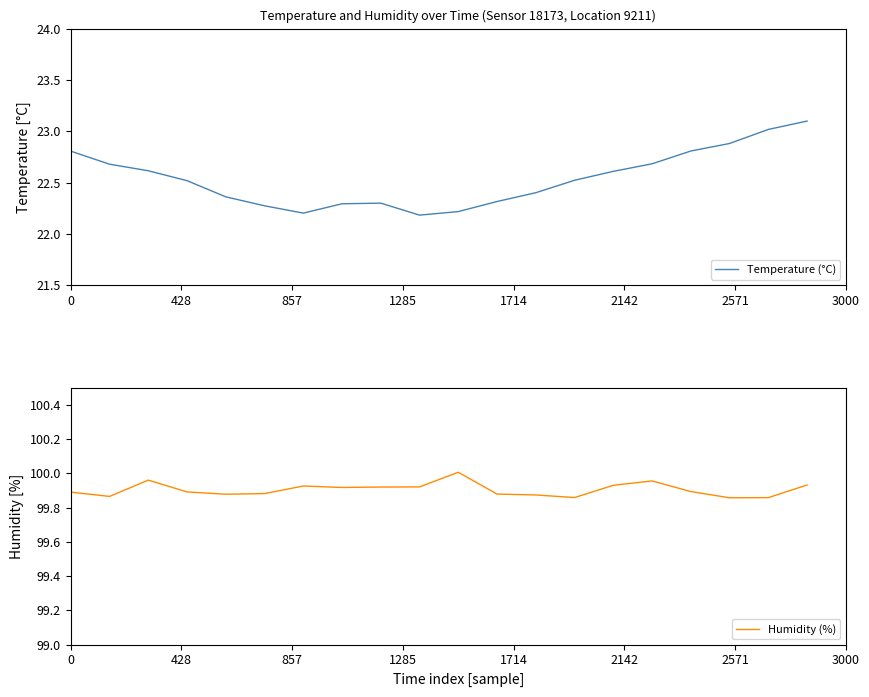

What is the difference between the maximum and minimum values in the Humidity (%) series?

0.1